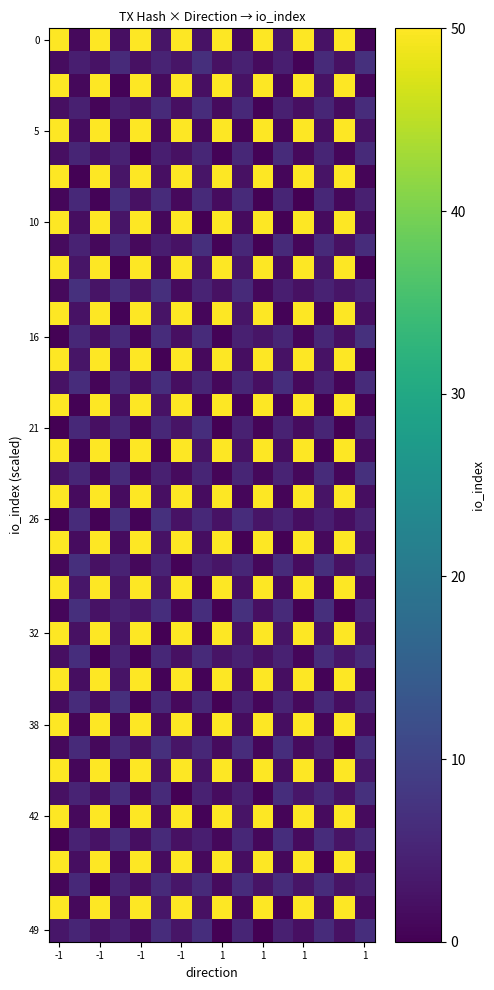

How many series are shown in this chart?

40